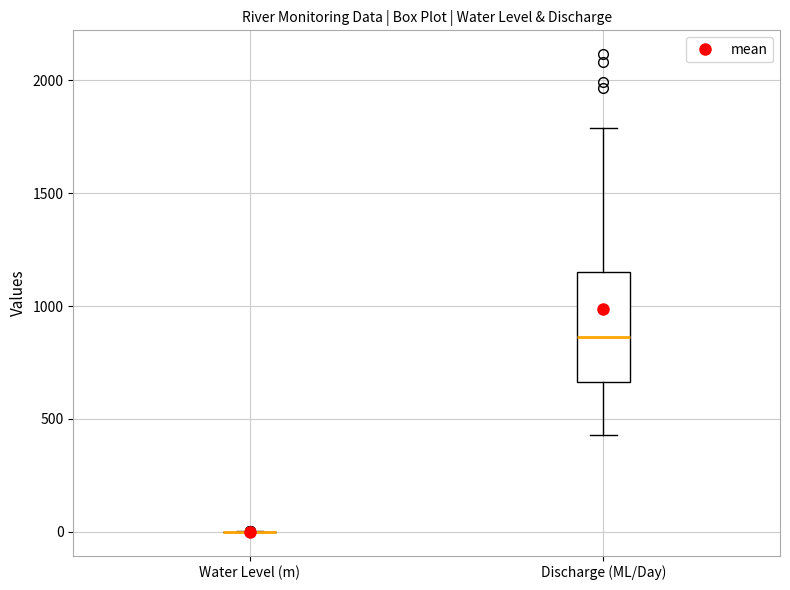

Reading left to right, transcribe this box plot: for each box, give where its median line is, the range the box spans, and where its two whiskers end, as read against the y-axis. The values are not printed on the chart, so give them approximately, as read against the axis.

Water Level (m): box collapsed to a line at 0, whiskers 0 to 0
Discharge (ML/Day): median 850, box 650 to 1150, whiskers 450 to 1800